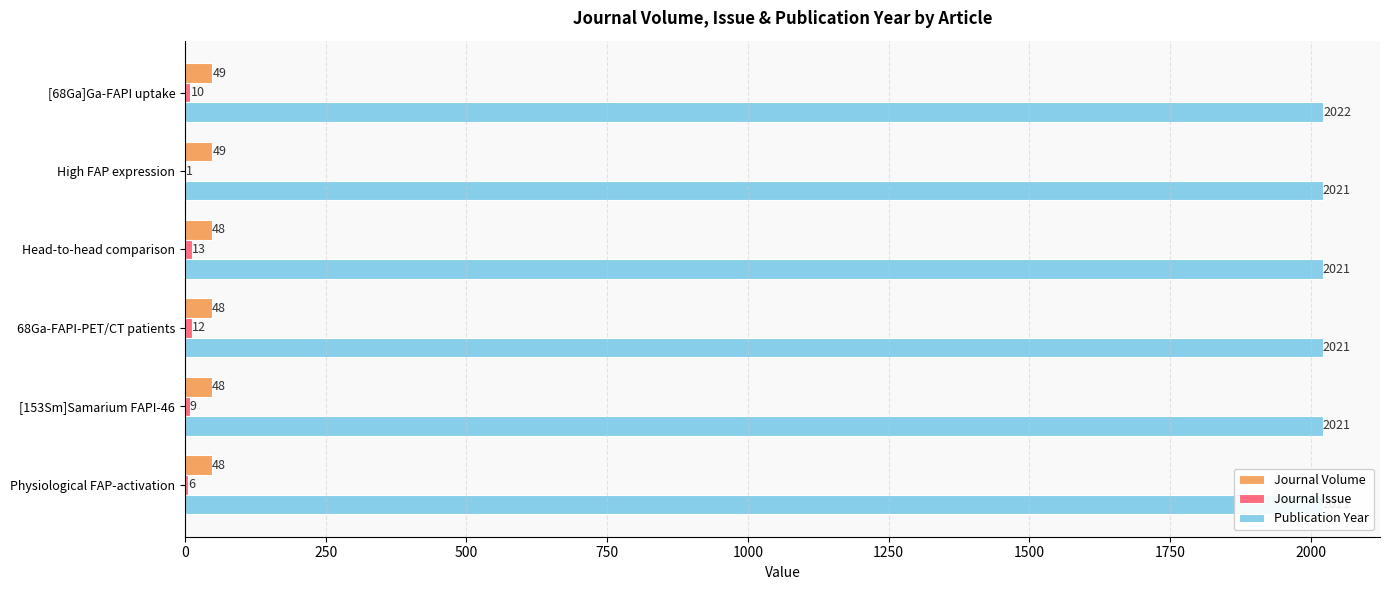

Is it true that Publication Year equals 2022 at [68Ga]Ga-FAPI uptake?

True